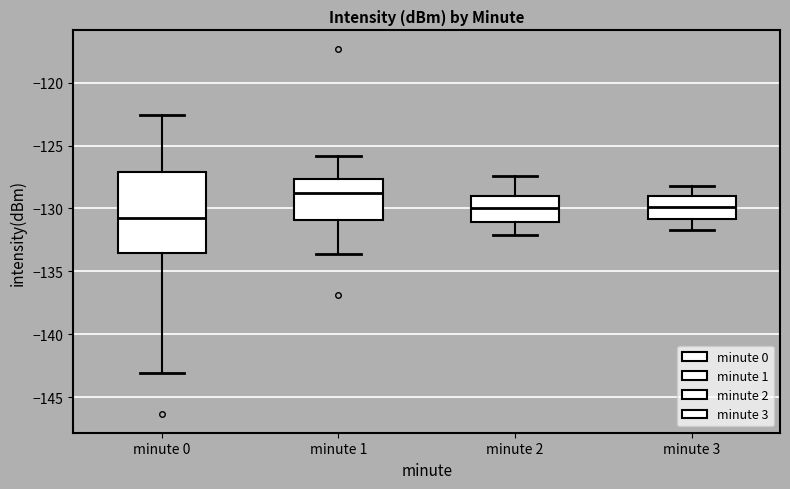

Reading left to right, read every box against the y-axis: the position of its median line, the range the box covers, and the ends of its whiskers. The values are not printed on the chart, so give them approximately, as read against the axis.

minute 0: median -131.0, box -133.5 to -127.0, whiskers -143.0 to -122.5
minute 1: median -129.0, box -131.0 to -127.5, whiskers -133.5 to -126.0
minute 2: median -130.0, box -131.0 to -129.0, whiskers -132.0 to -127.5
minute 3: median -130.0, box -131.0 to -129.0, whiskers -131.5 to -128.0